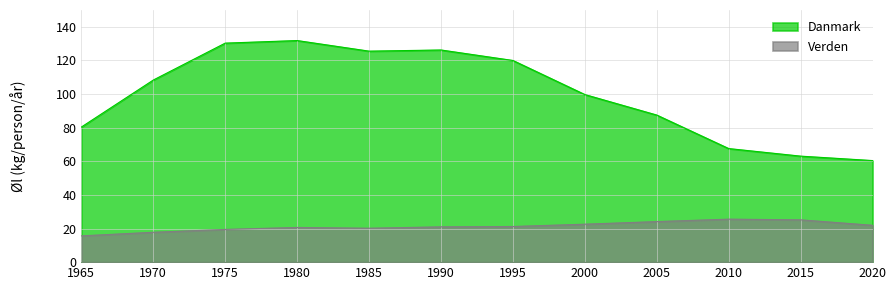

Is the value of Verden at 1995 greater than the value of Danmark at 1975?

No